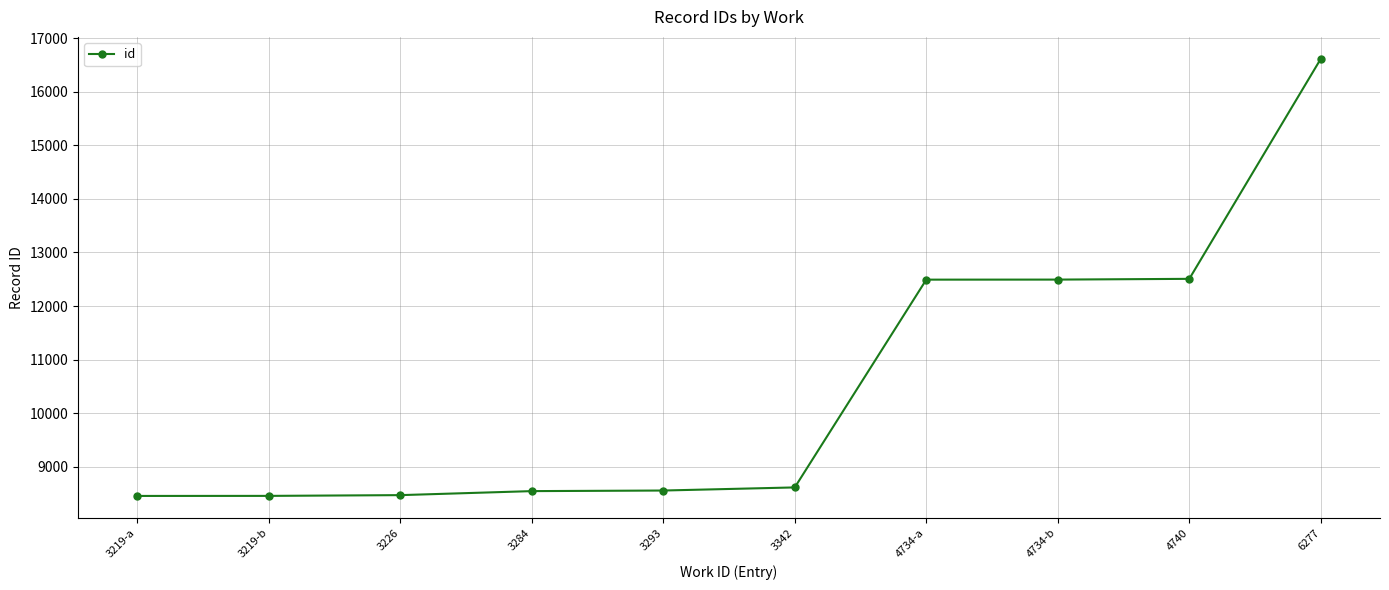

True or false: the data shows 23777 at 6277.

False